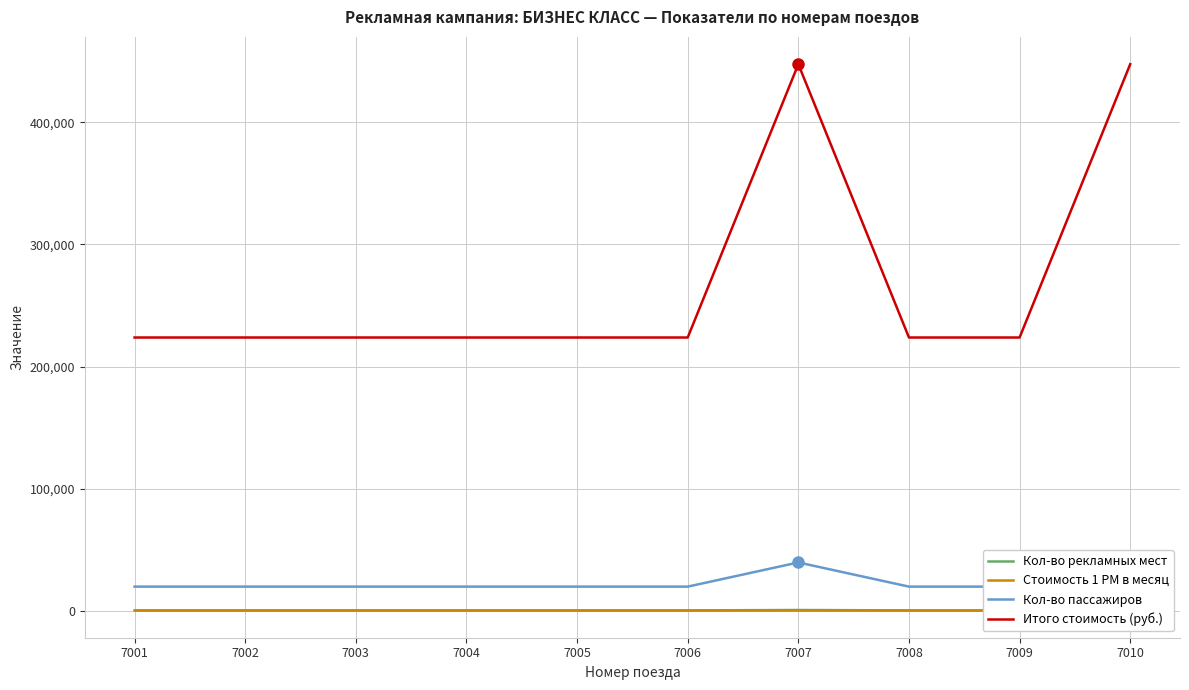

In Кол-во пассажиров, how many points are higher than both neighbors (excluding endpoints)?

1